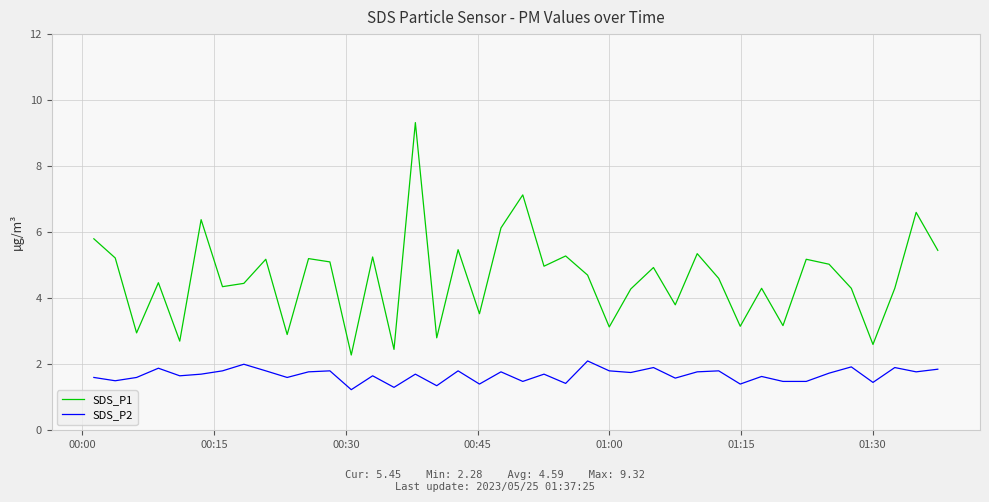

What is the difference between the maximum and minimum values in the SDS_P2 series?

0.9